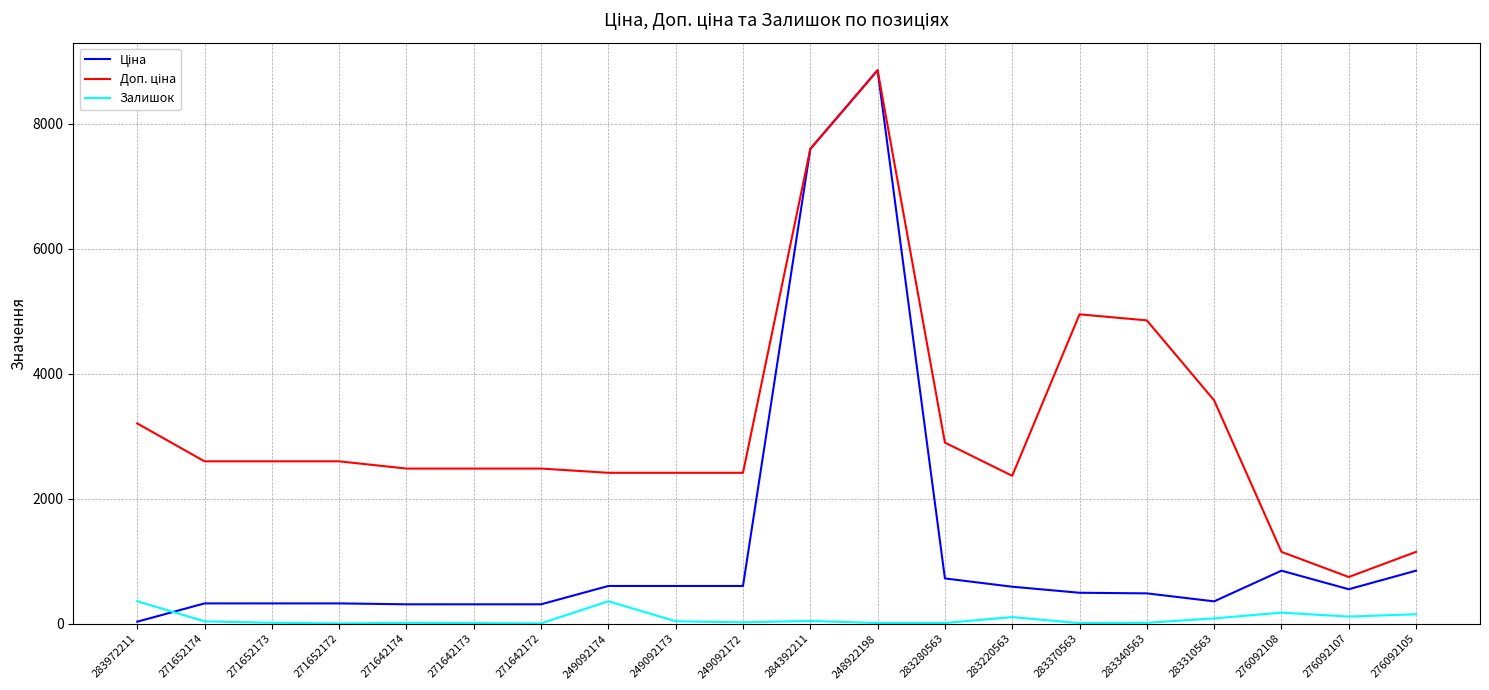

Is it true that Залишок equals 44.0 at 284392211?

True